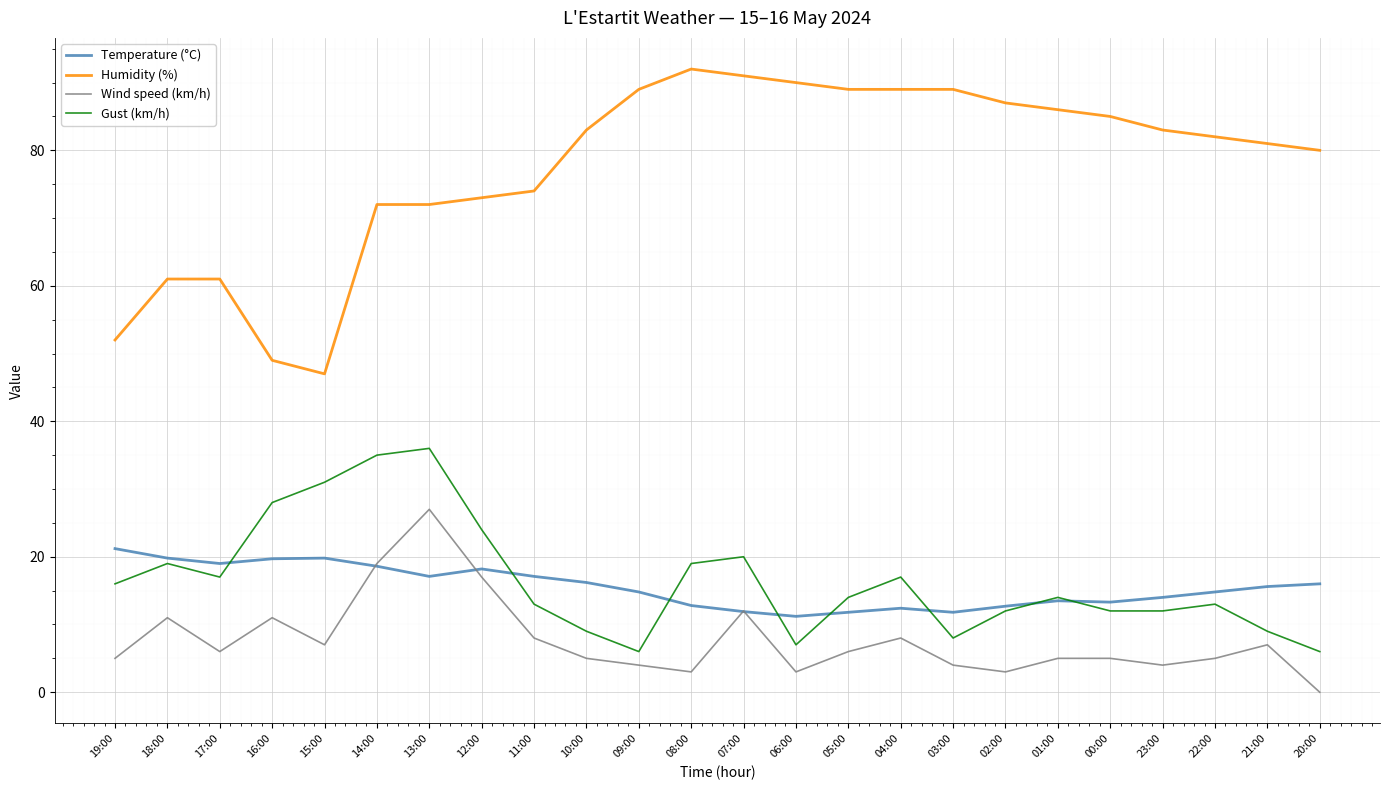

Count the number of data series in this chart.

4